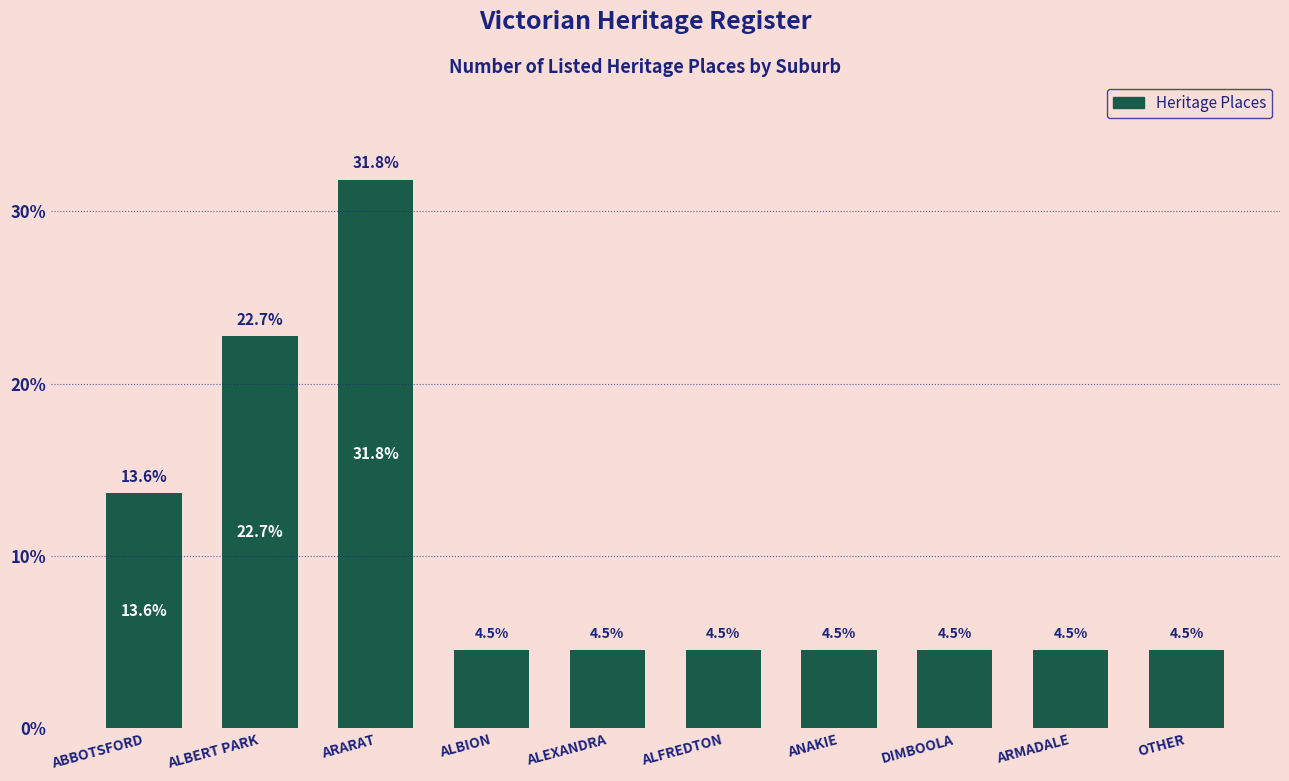

The value at ARARAT is 48.7. True or false?

False